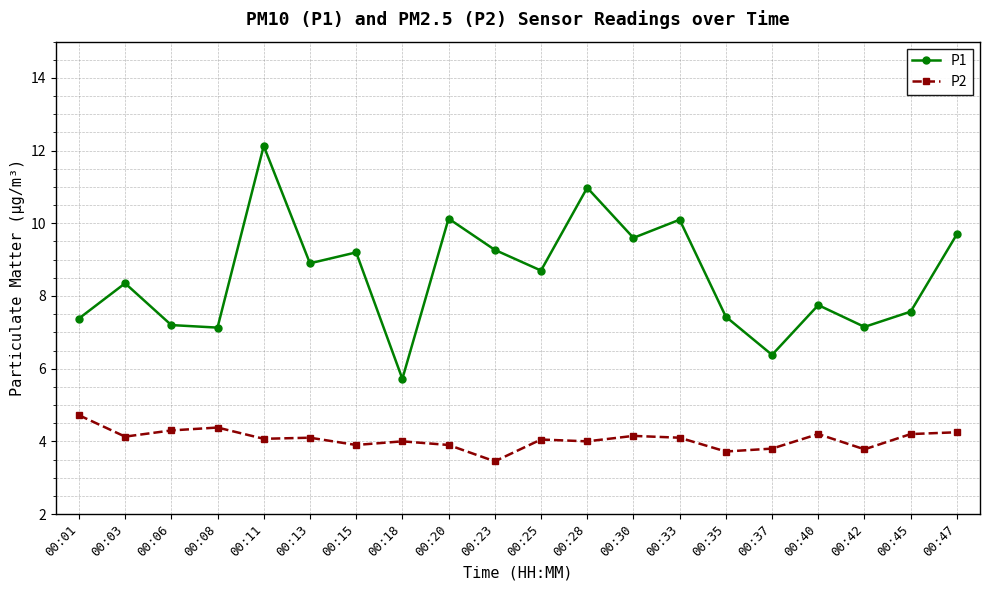

Which series has the widest spread of values?

P1